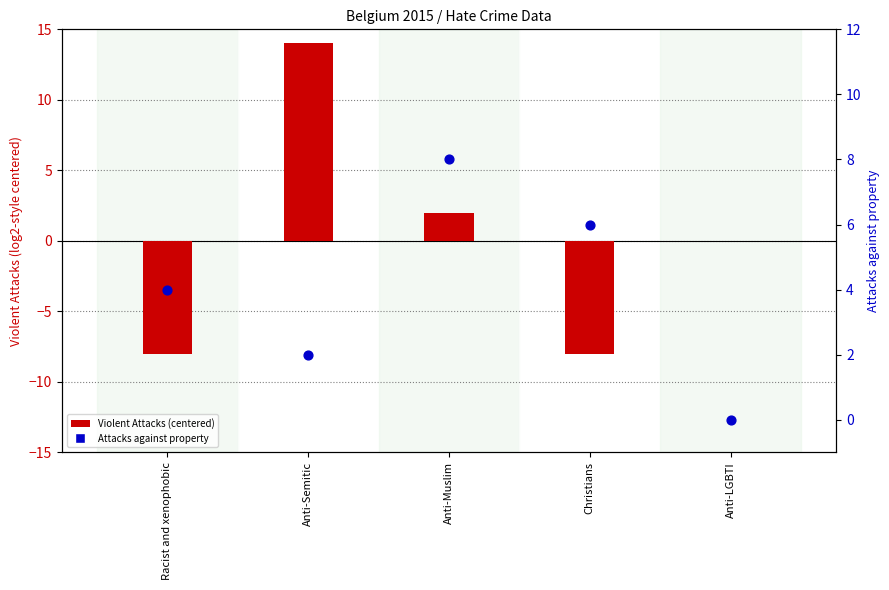

What are all the series names shown in the legend?

Violent Attacks (centered), Attacks against property